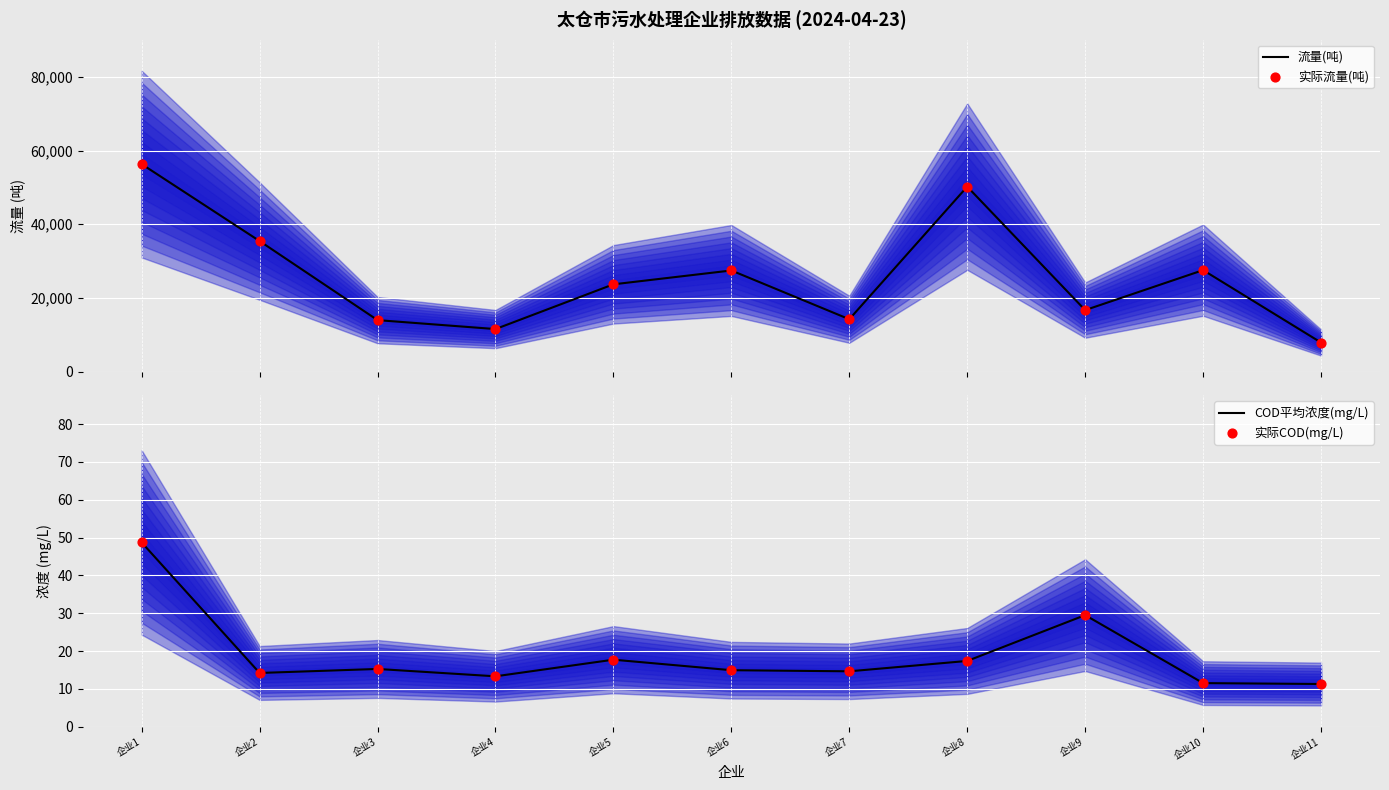

At how many categories does at least one series exceed 21678?

6